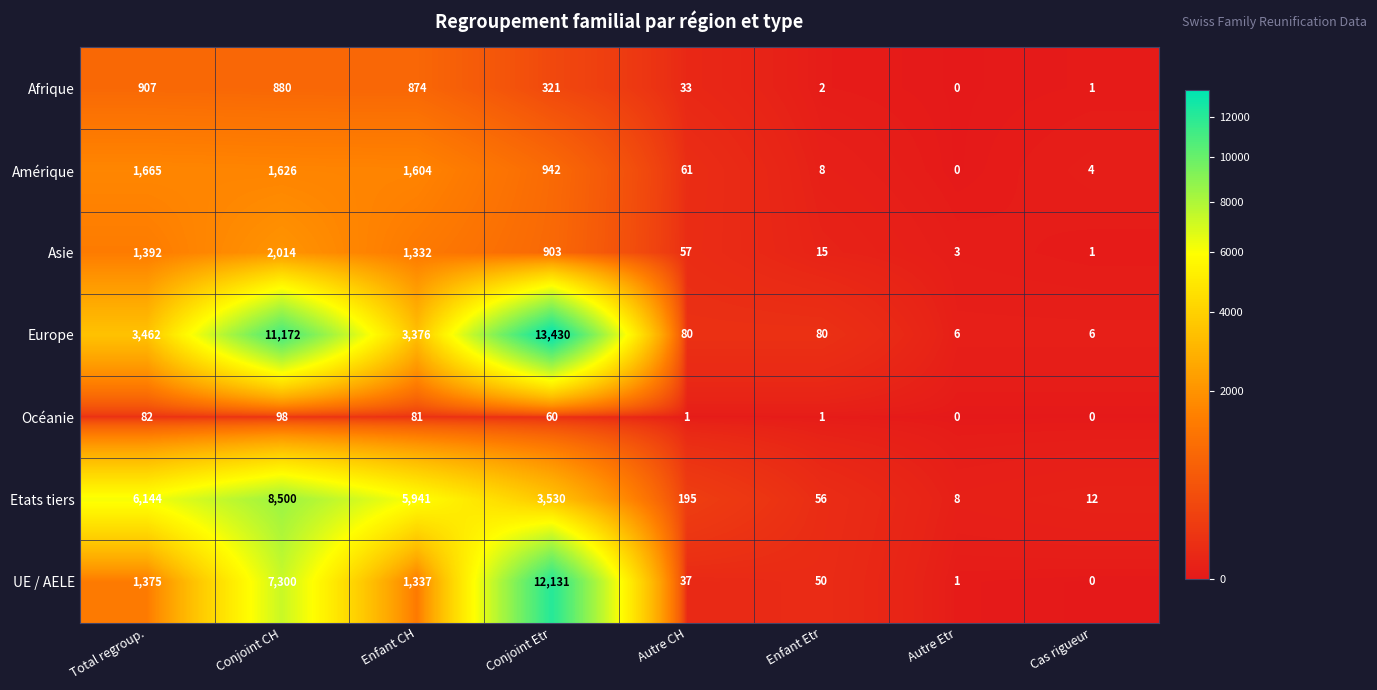

Which category has the highest value across all series?

Conjoint Etr